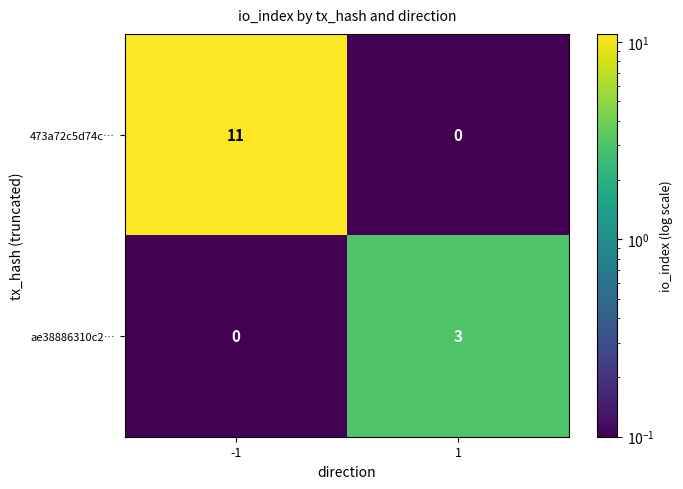

Reading left to right, list all the values displayed in this chart.

473a72c5d74c…: 11	0
ae38886310c2…: 0	3